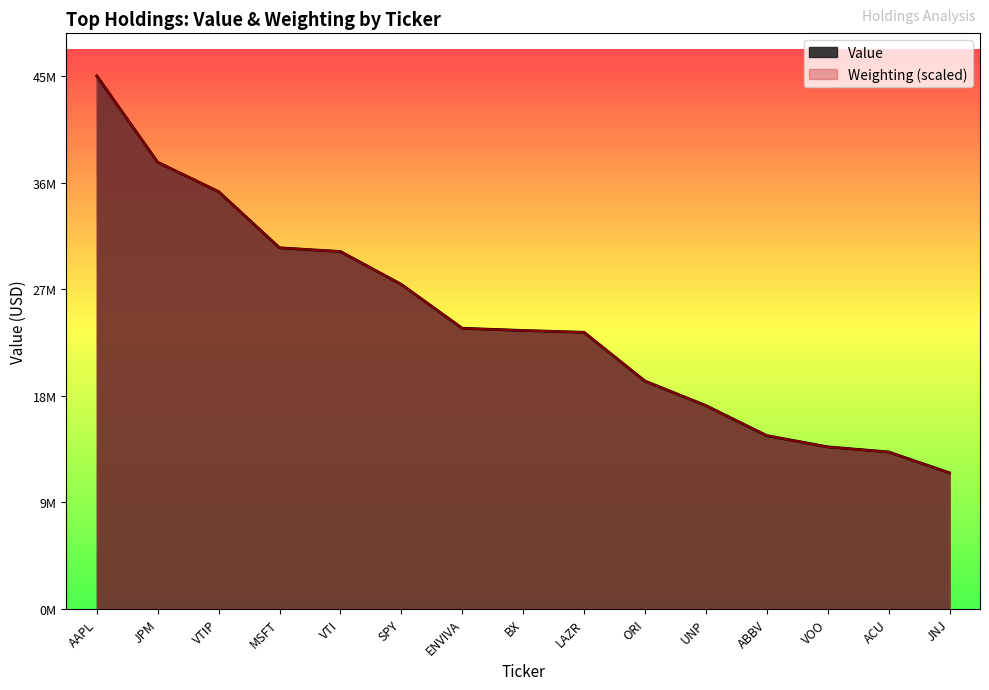

True or false: Value and Weighting intersect in this chart.

True